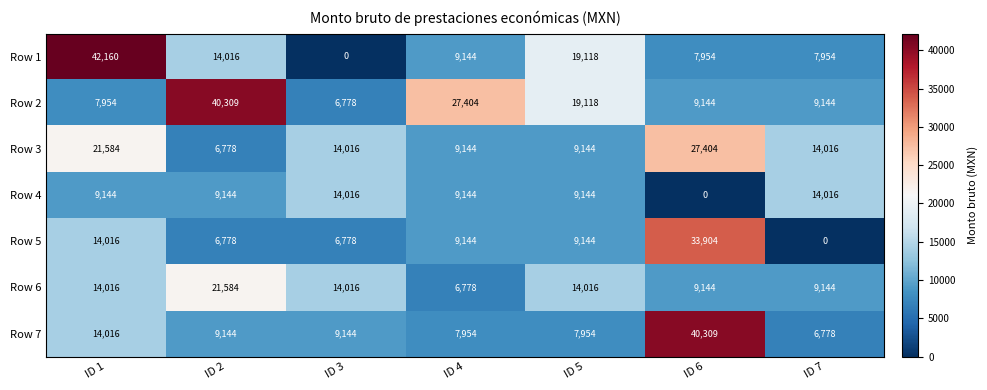

What is the total value across all series at ID 4?

78712